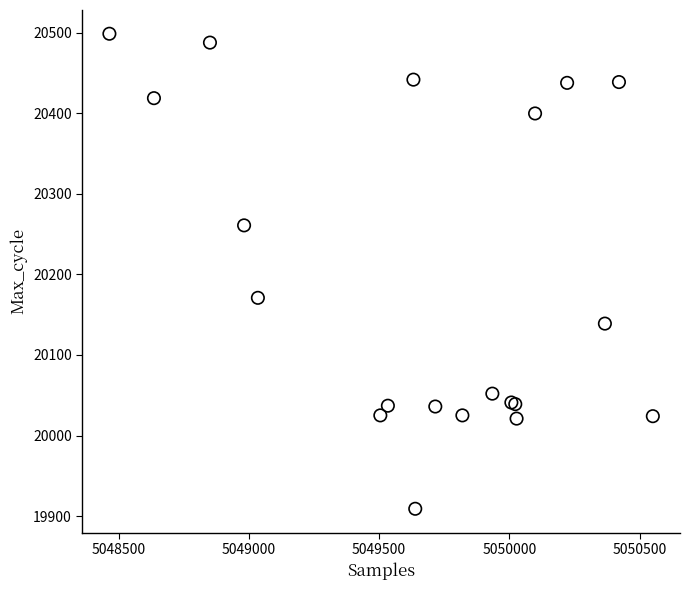

What Y value in the scatter plot is closest to 20204?

20171